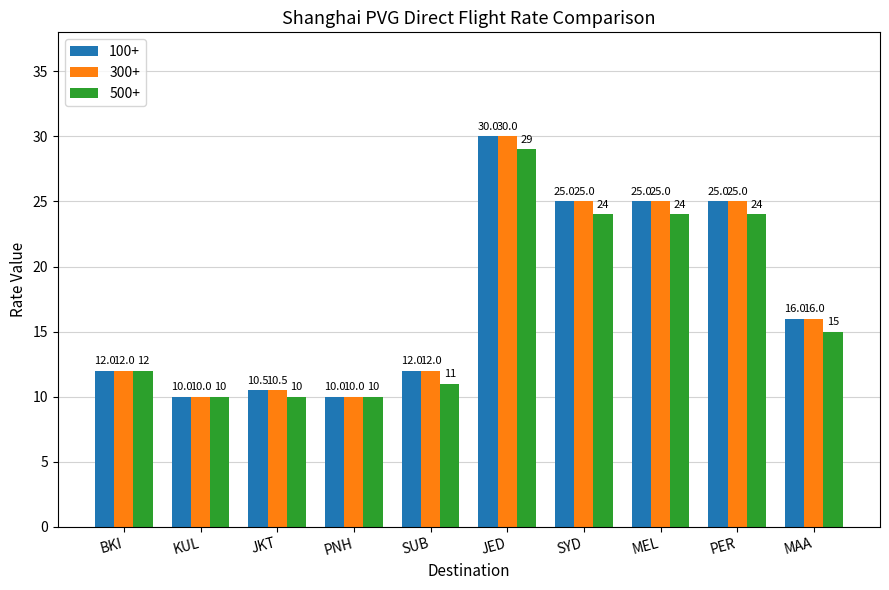

How many groups of bars are there?

10